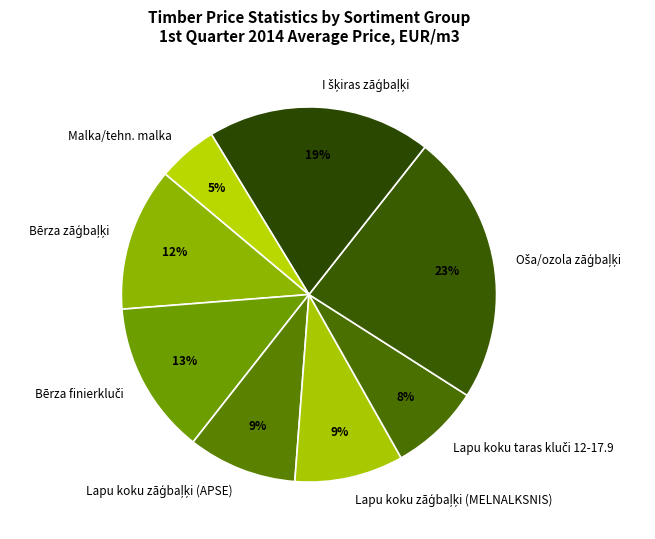

To the nearest percent, what is the difference between the largest and smallest slice percentages?

18%